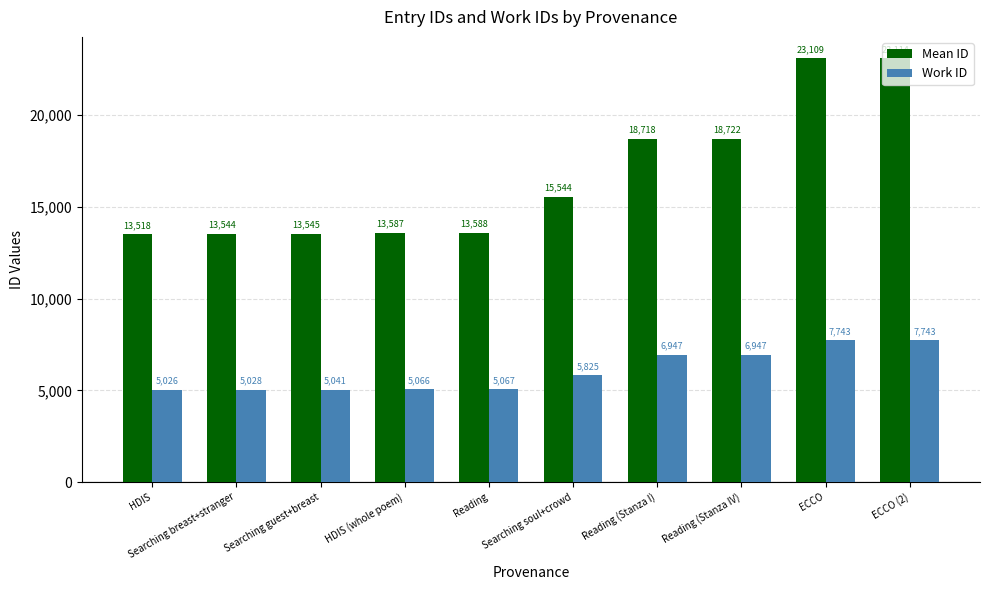

At which category is the sum across all series the highest?

ECCO (2)